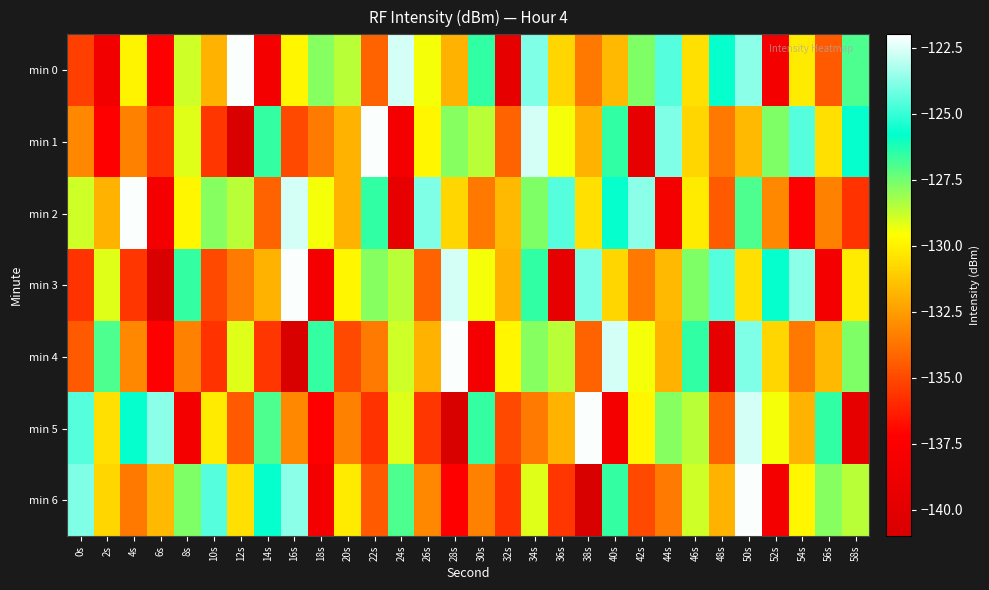

Between 2s and 18s, which is larger?

18s